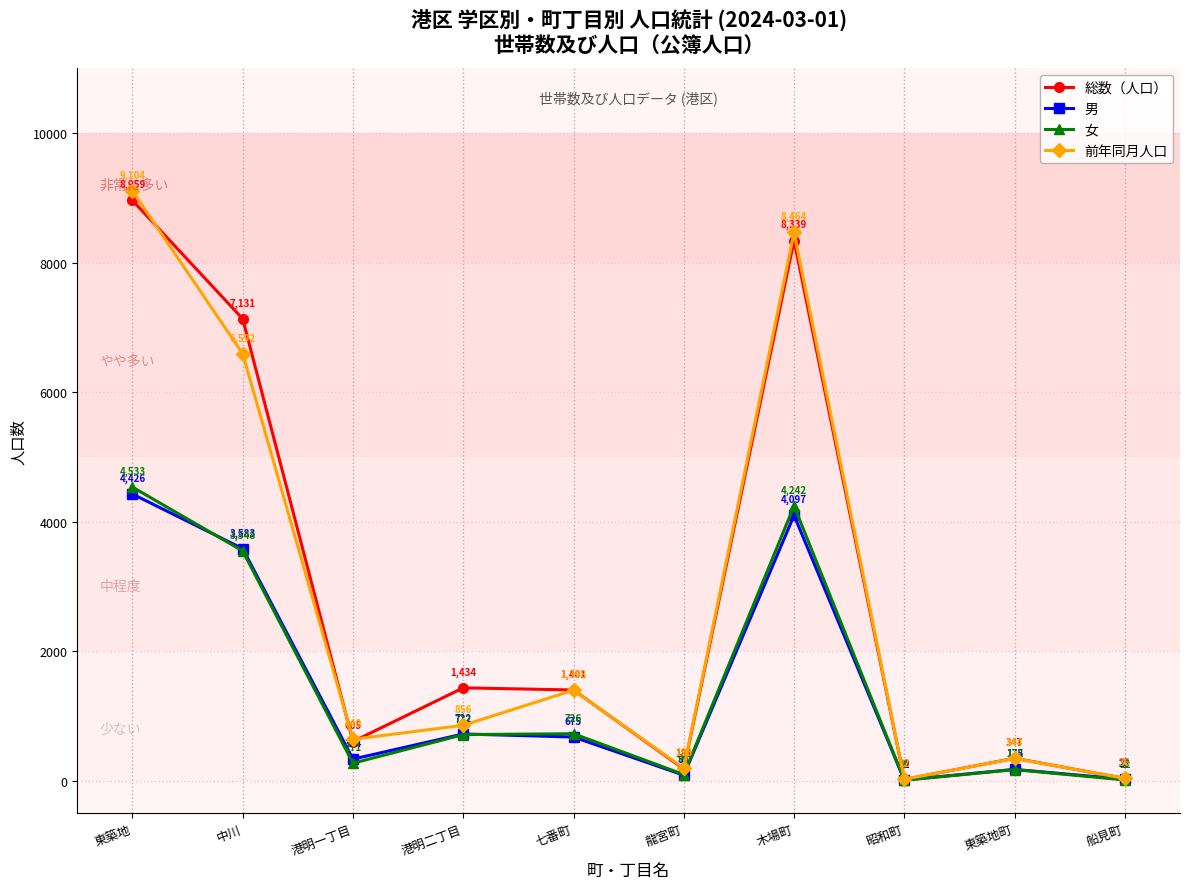

Which series changed the most between 東築地町 and 船見町?

総数（人口）